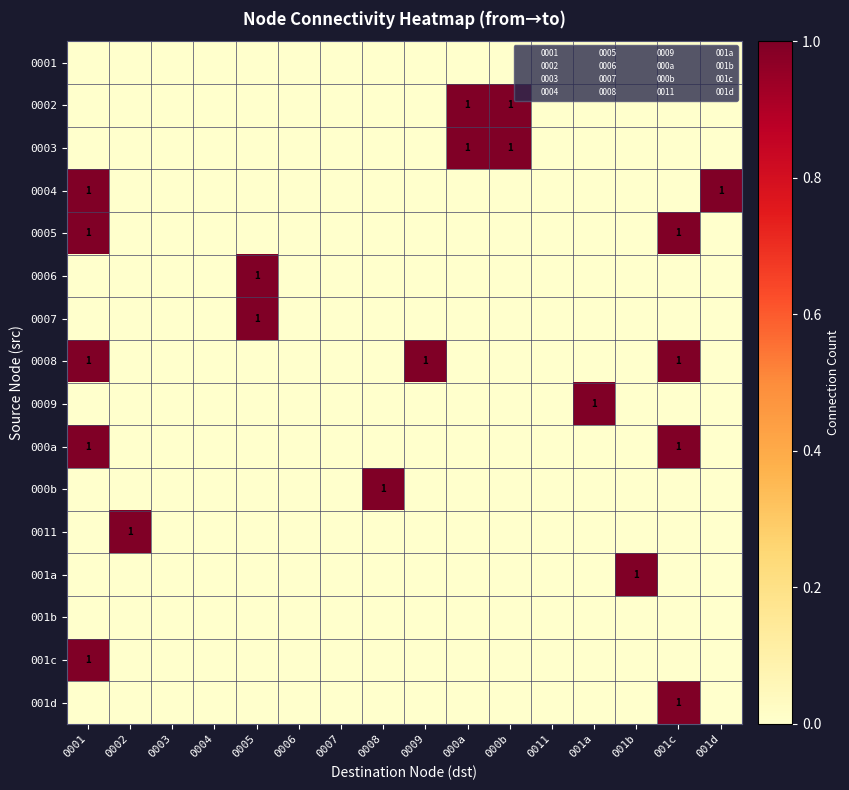

What is the difference between the highest and lowest values at 001a?

1